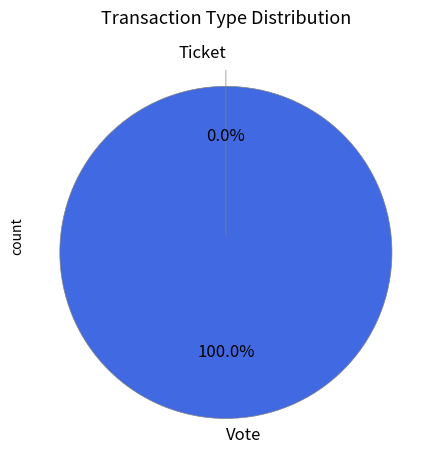

What is the total percentage of Vote and Ticket?

100.0%